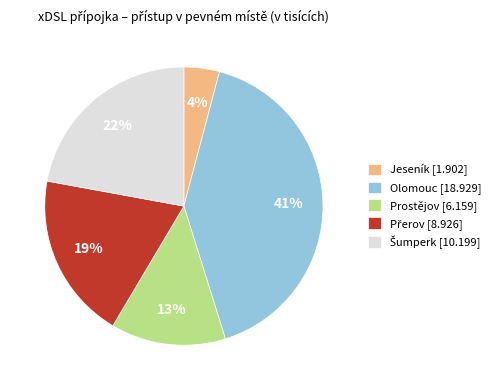

The Prostějov slice represents 25% of the pie. True or false?

False